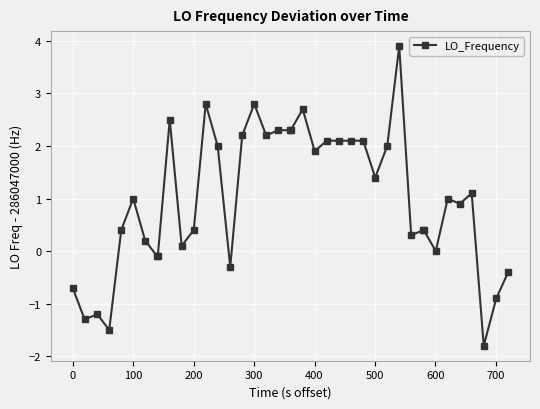

What is the minimum value shown in the chart?

-1.8